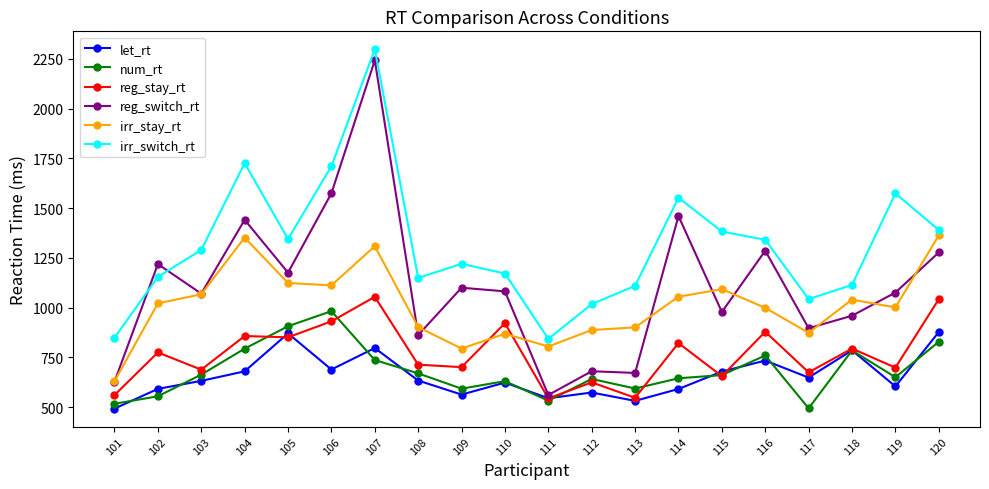

What is the total value across all series at 110?

5295.8